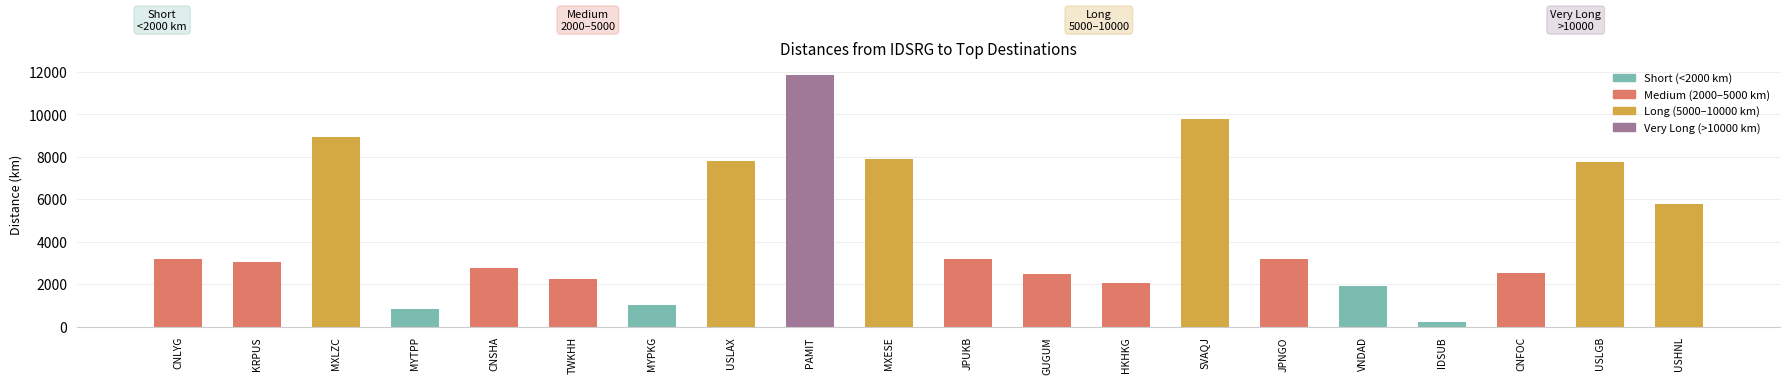

Is it true that the value at CNSHA is 2758?

True